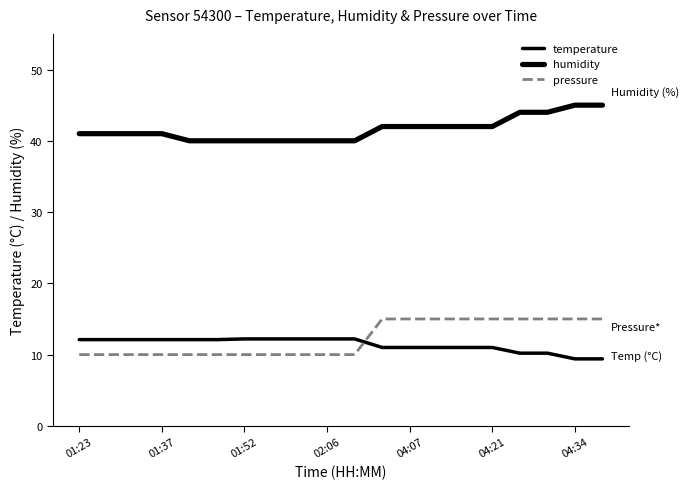

What is the minimum value shown in the chart?

9.4